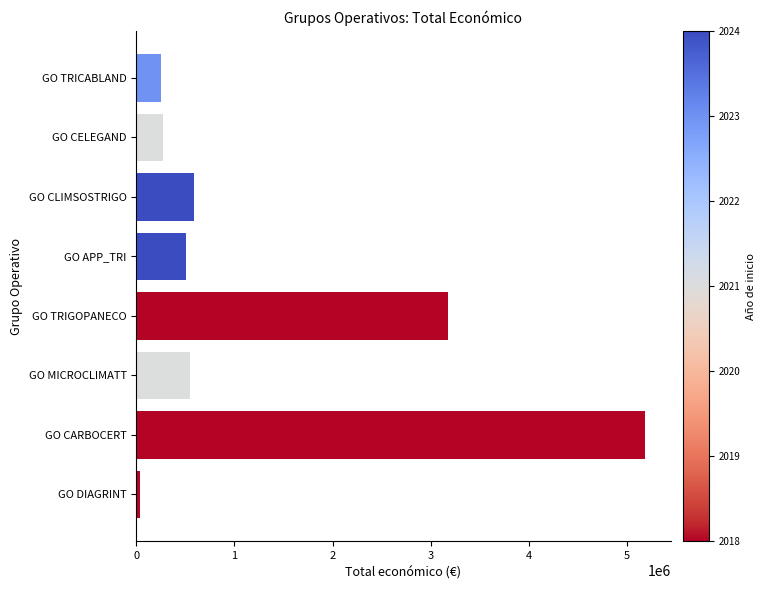

What is the difference between the maximum and minimum values?

5149331